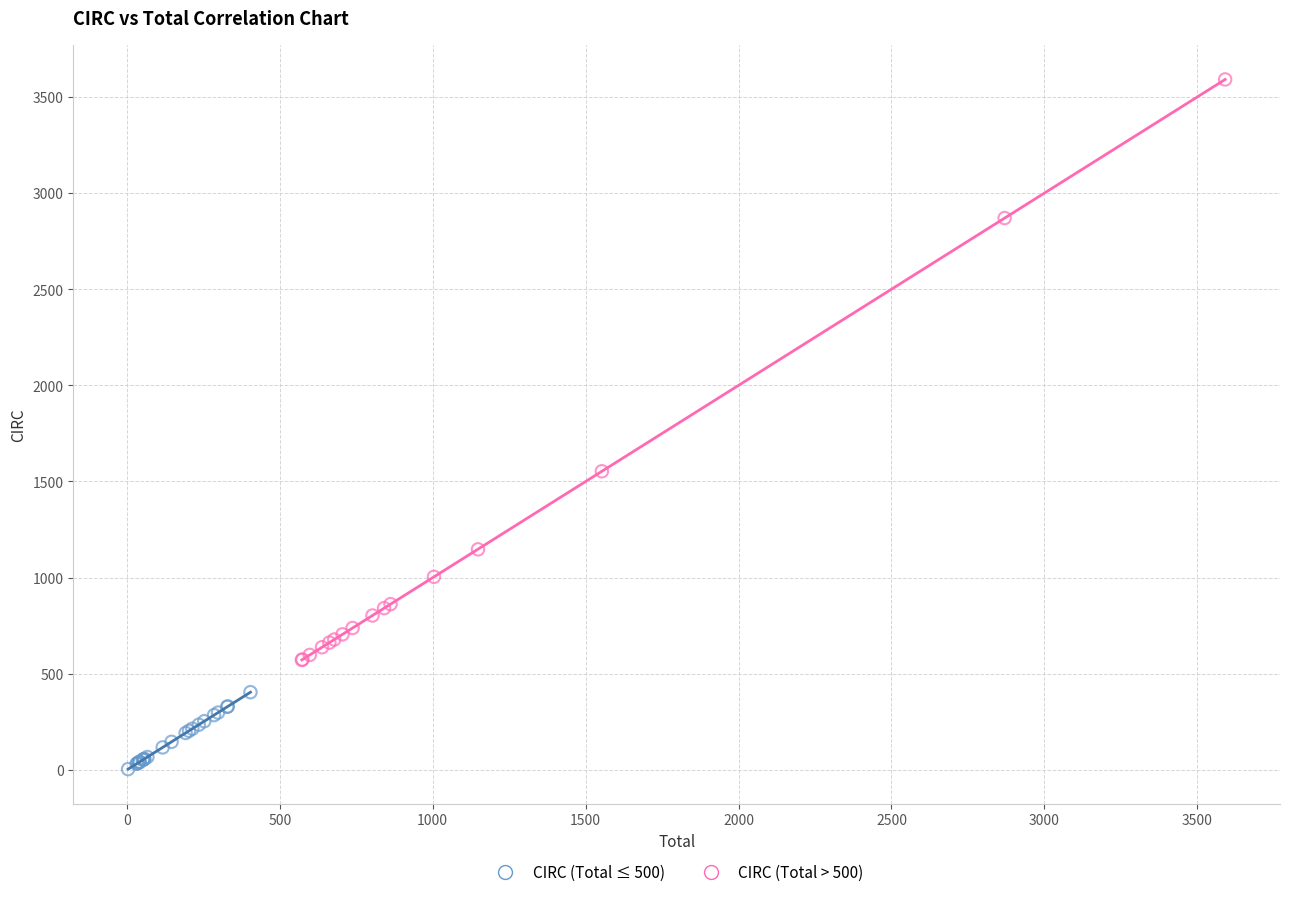

Which series contains the lowest Y value?

CIRC (Total ≤ 500)